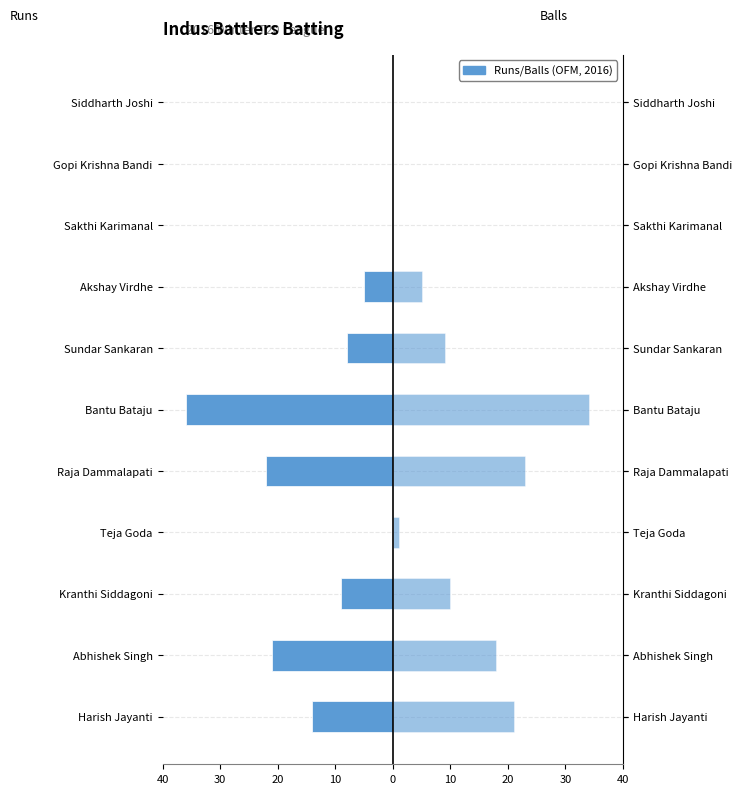

How many values in the Balls series are below 9?

5